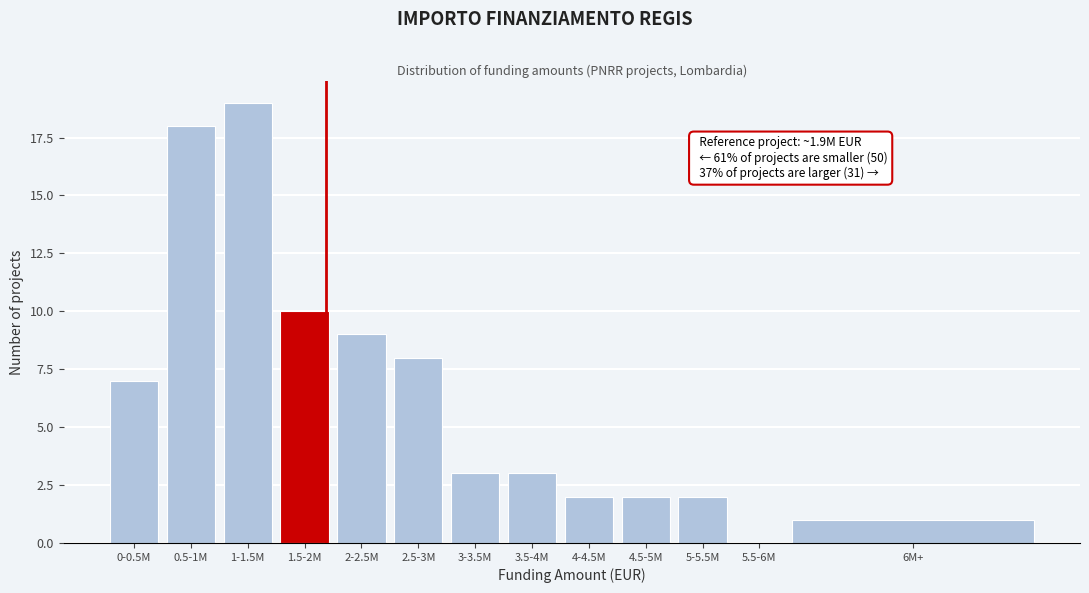

Reading left to right, extract all data points from this chart.

0-0.5M=7	0.5-1M=18	1-1.5M=19	1.5-2M=10	2-2.5M=9	2.5-3M=8	3-3.5M=3	3.5-4M=3	4-4.5M=2	4.5-5M=2	5-5.5M=2	5.5-6M=0	6M+=1